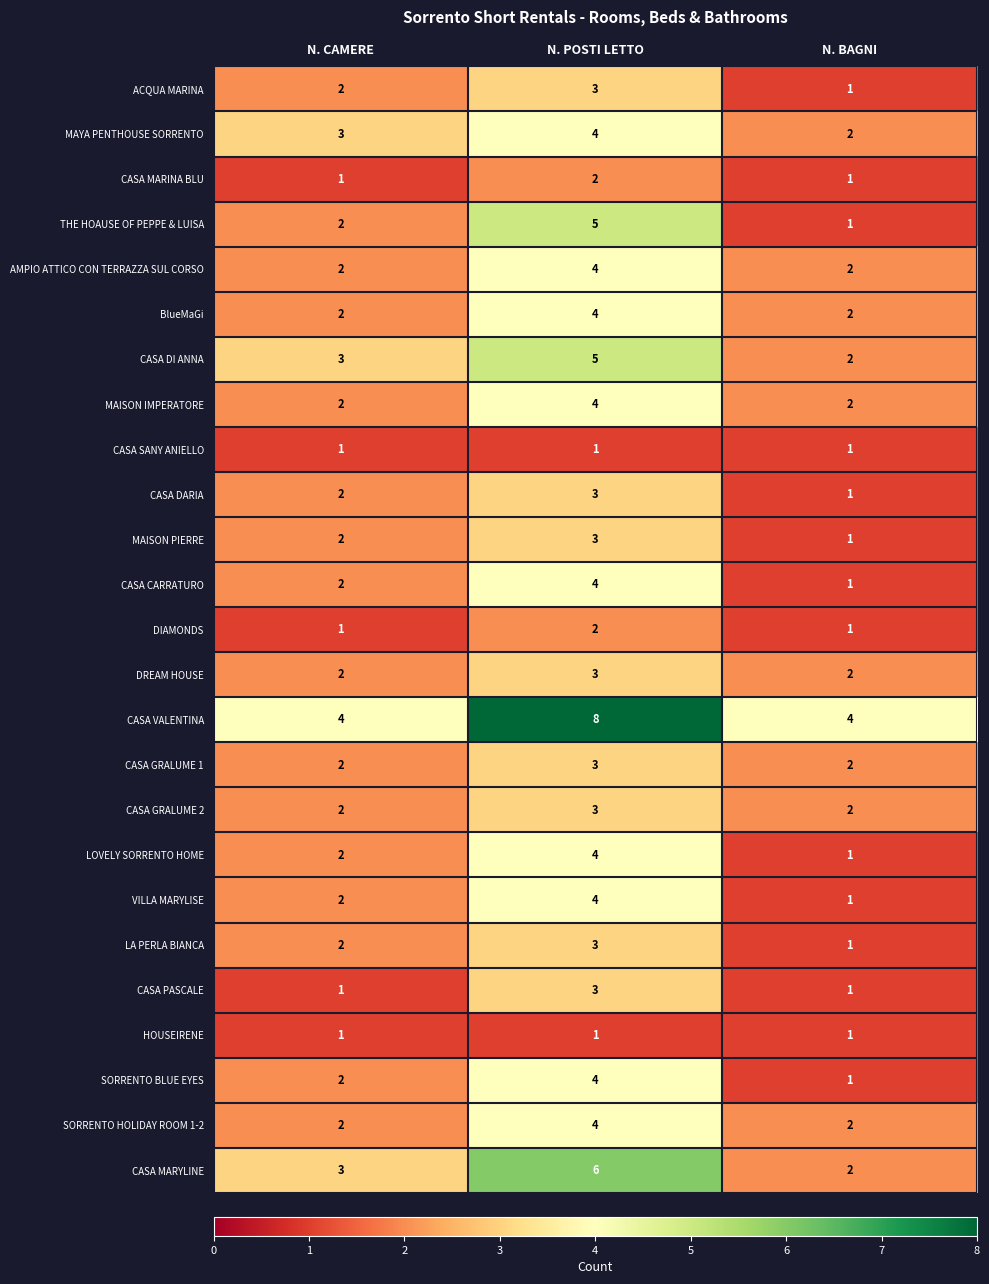

What is the maximum value shown in the chart?

8